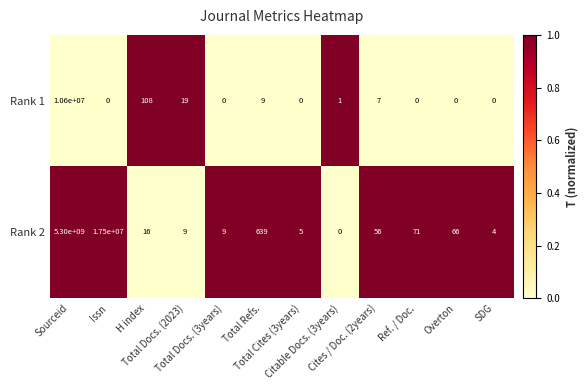

Which series has the largest total across all categories?

Rank 2